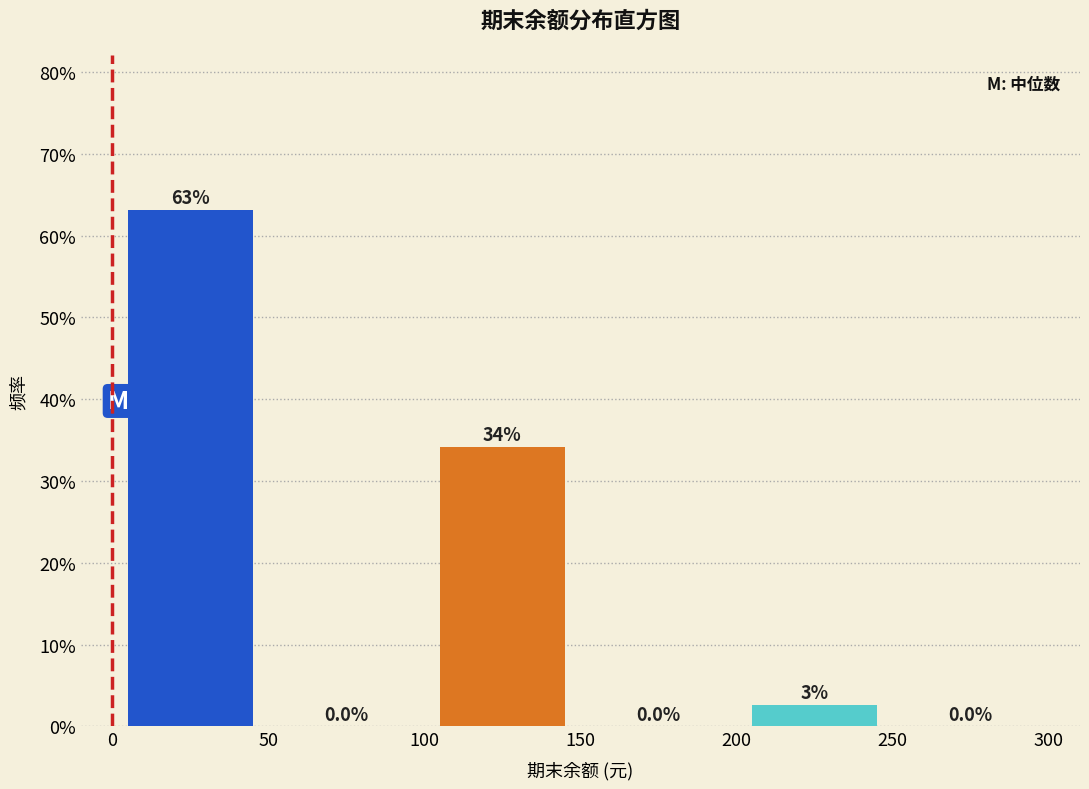

Over which range of the x-axis is the bar tallest?

0 to 50